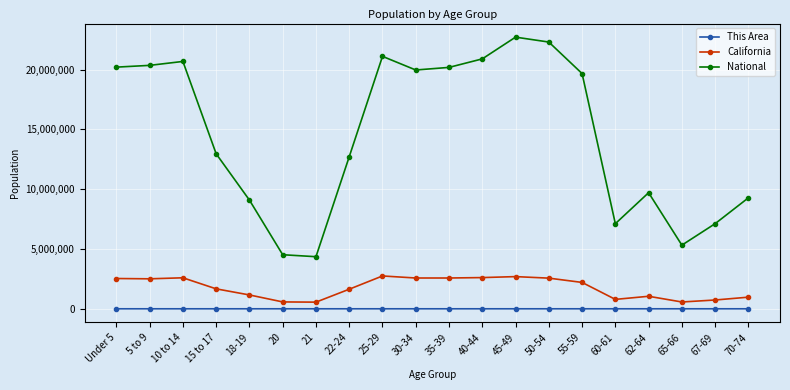

How many values in the California series are below 2204296?

10